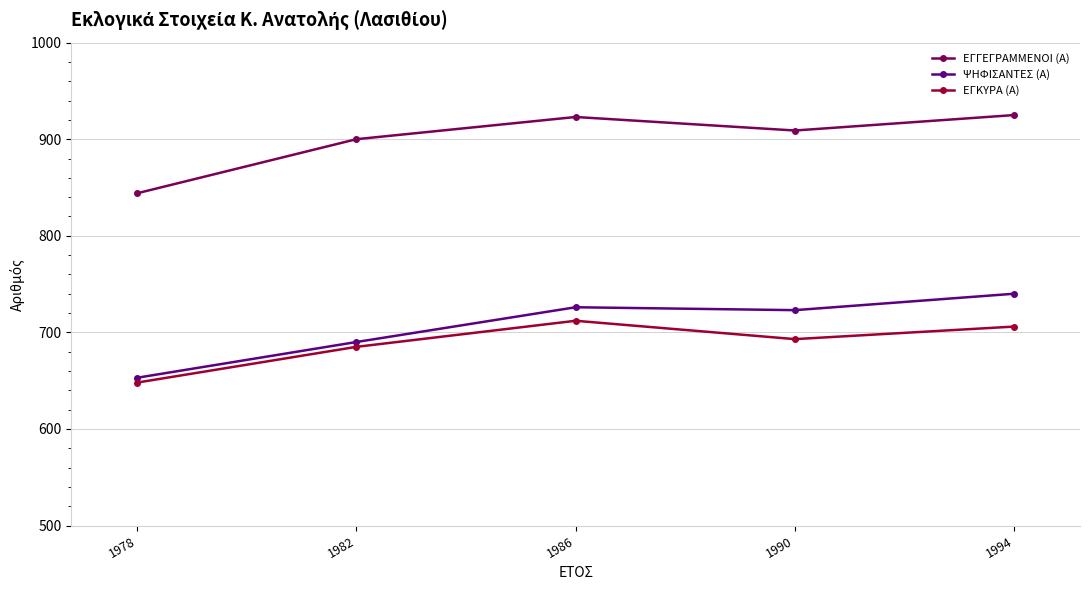

Reading right to left, extract all data points from this chart.

ΕΓΓΕΓΡΑΜΜΕΝΟΙ (Α): 1994=925	1990=909	1986=923	1982=900	1978=844
ΨΗΦΙΣΑΝΤΕΣ (Α): 1994=740	1990=723	1986=726	1982=690	1978=653
ΕΓΚΥΡΑ (Α): 1994=706	1990=693	1986=712	1982=685	1978=648